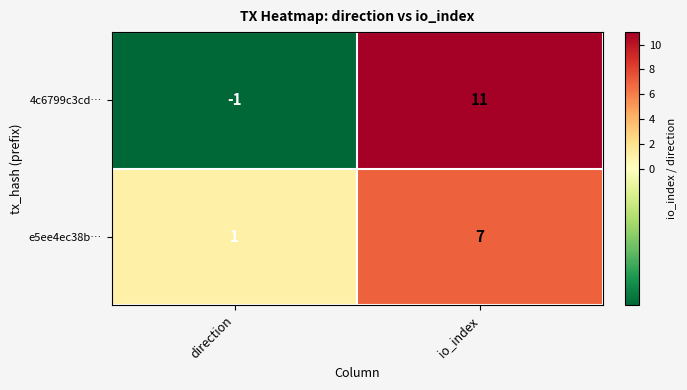

Which series has the widest spread of values?

4c6799c3cd…